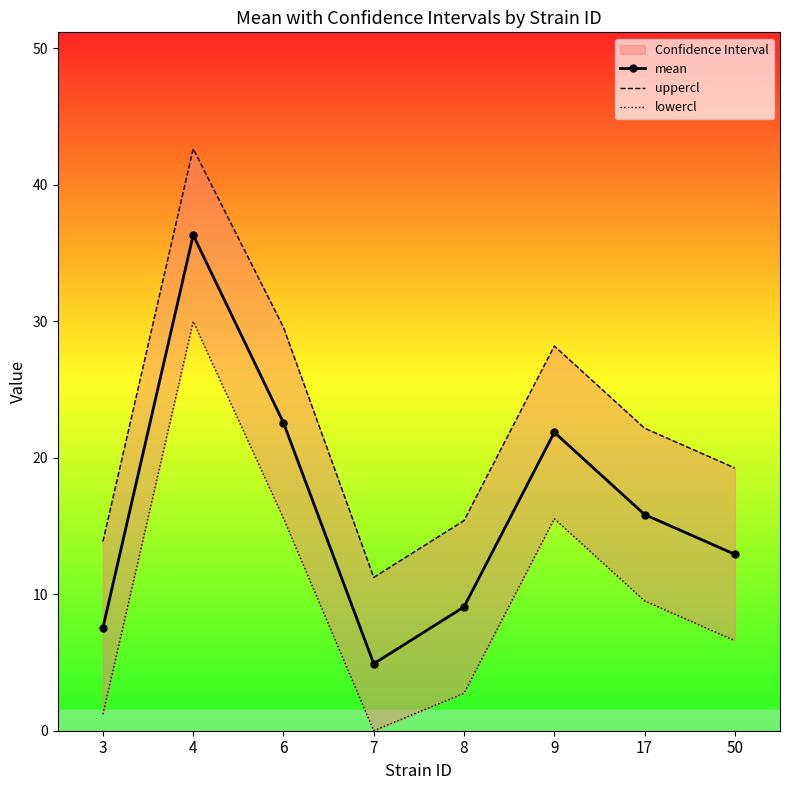

Reading left to right, list all the values displayed in this chart.

mean: 7.5	36.3	22.6	4.9	9.1	21.9	15.8	12.9
uppercl: 13.9	42.6	29.6	11.2	15.4	28.2	22.2	19.3
lowercl: 1.2	30.0	15.6	0.0	2.7	15.5	9.5	6.6